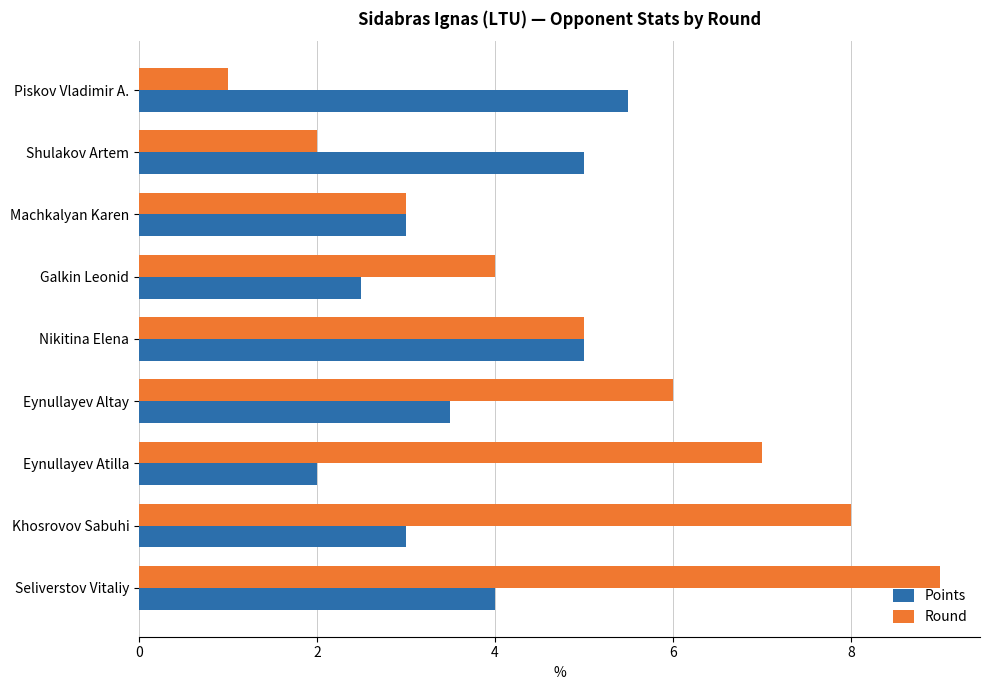

List the series in order of their peak value, lowest first.

Points, Round